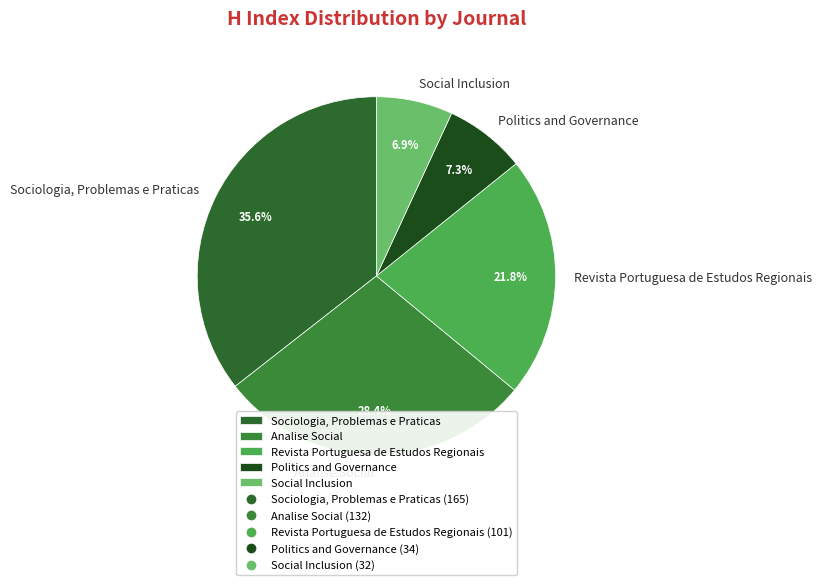

Combined, what portion of the pie is Analise Social and Revista Portuguesa de Estudos Regionais?

50.2%